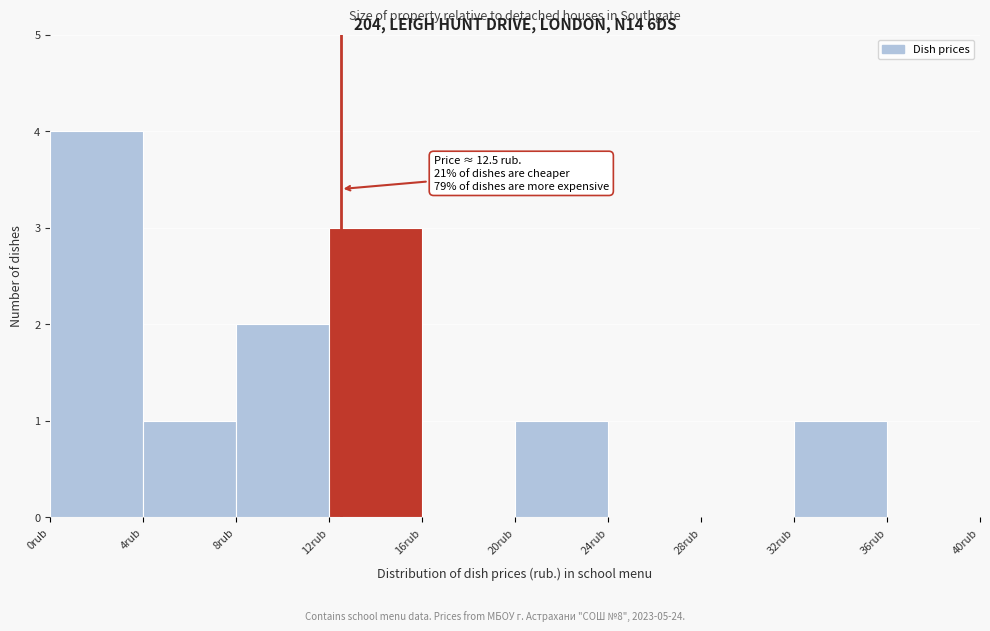

Over which range of the x-axis is the bar tallest?

0 to 4